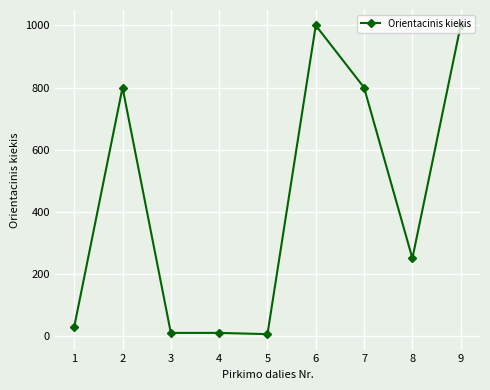

The chart shows a value of 10 at 3. True or false?

True